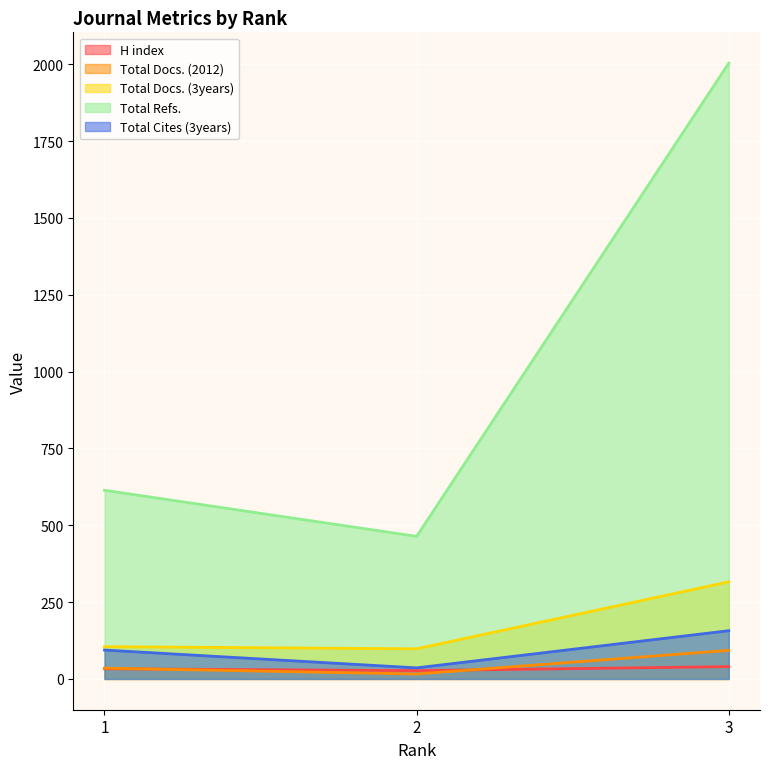

What is the minimum value for H index?

27